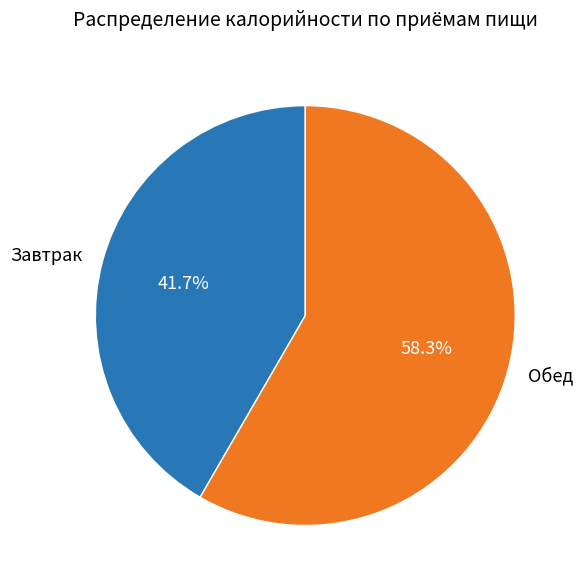

Is there any slice that represents more than half of the pie?

Yes